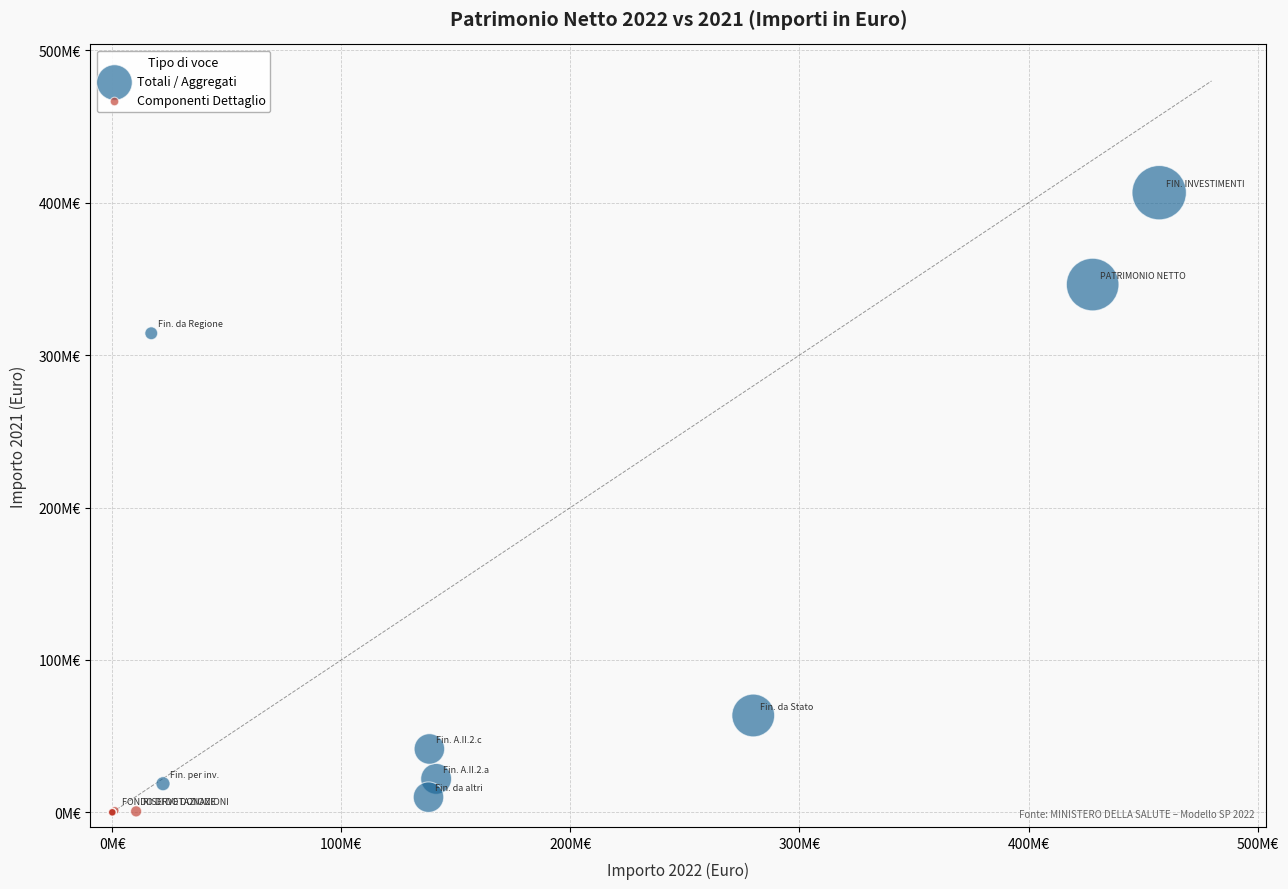

Which series reaches the minimum Y coordinate?

Componenti Dettaglio